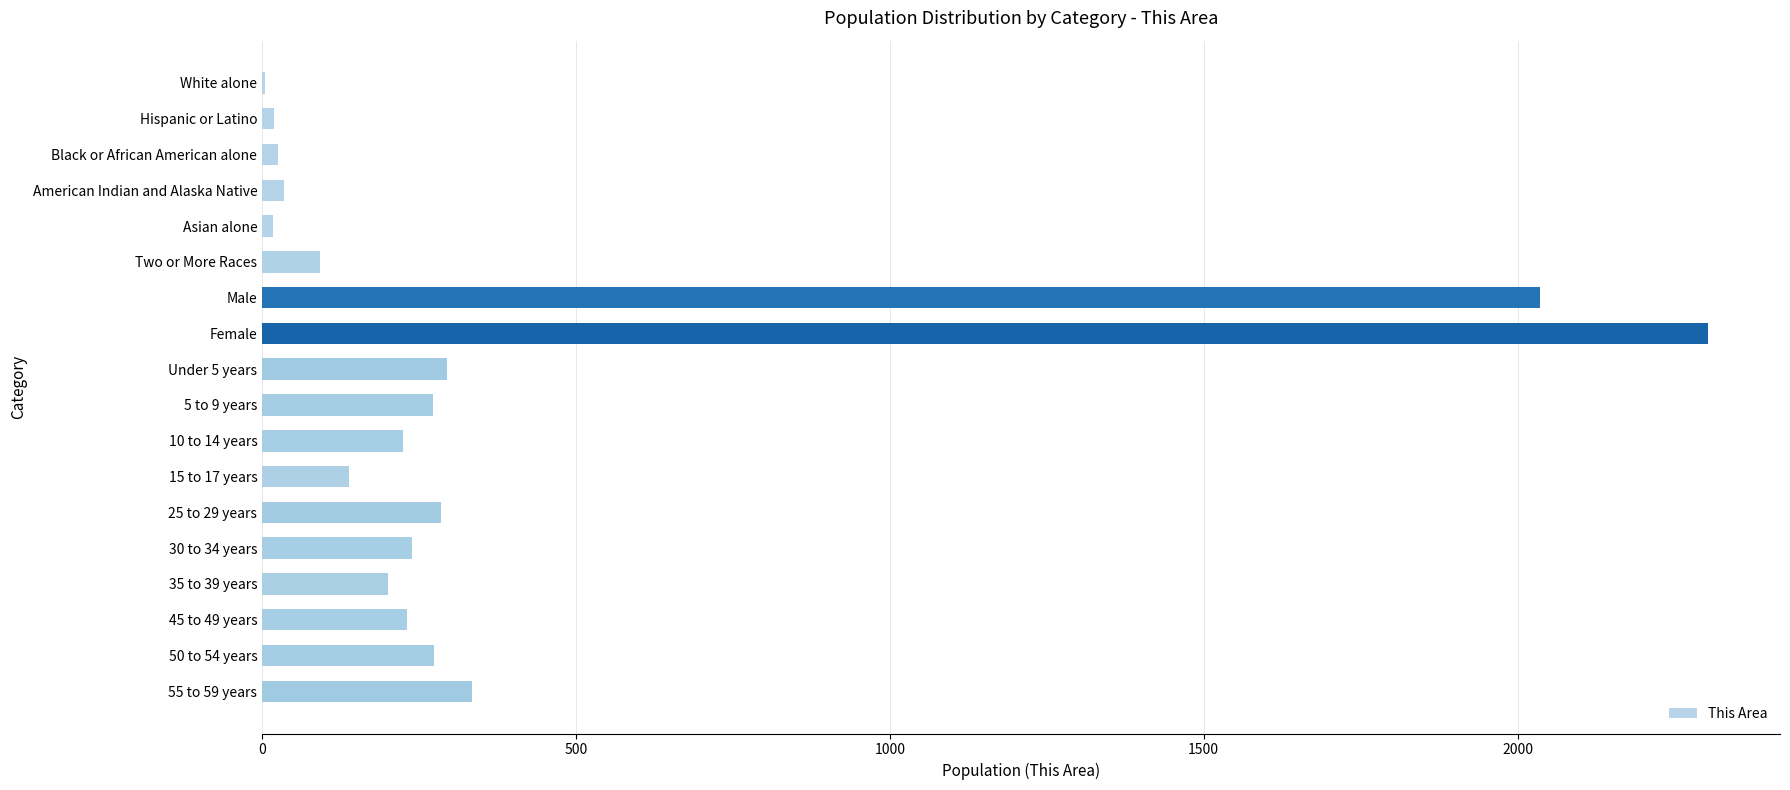

What is the maximum value shown in the chart?

2303